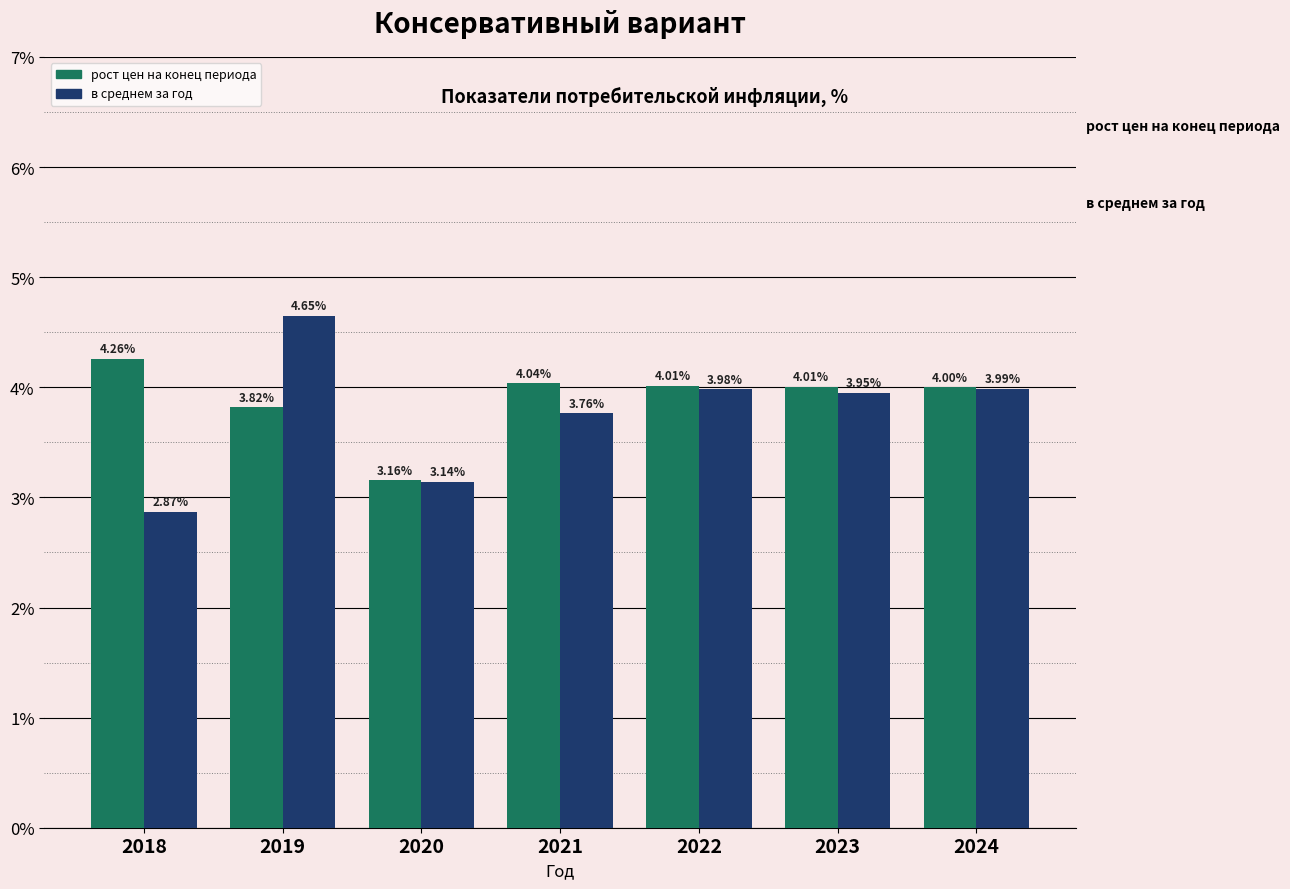

What are all the series names shown in the legend?

рост цен на конец периода, в среднем за год